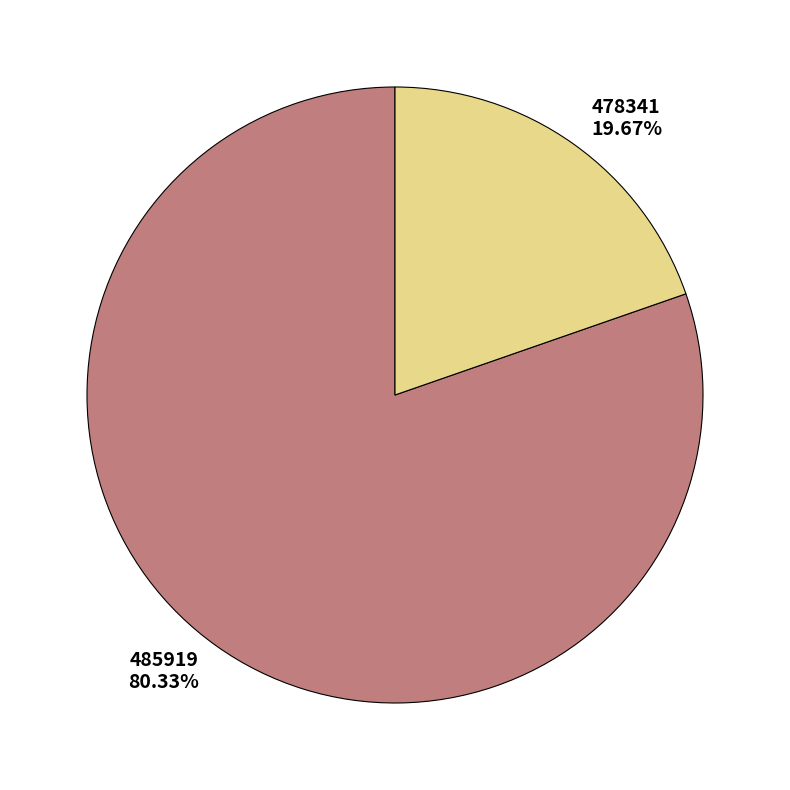

To the nearest percent, what is the difference between the 485919 and 478341 slice percentages?

61%